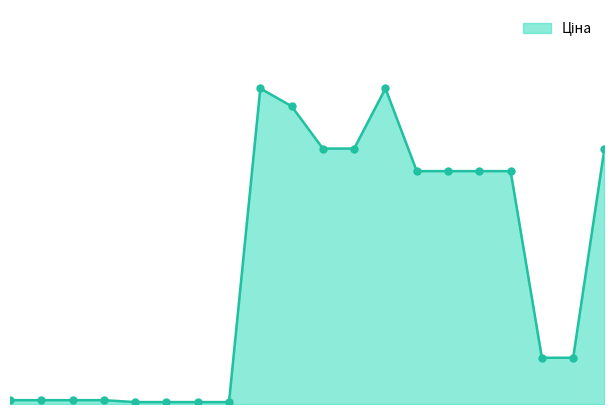

Is this an area chart (filled region under the line)?

Yes